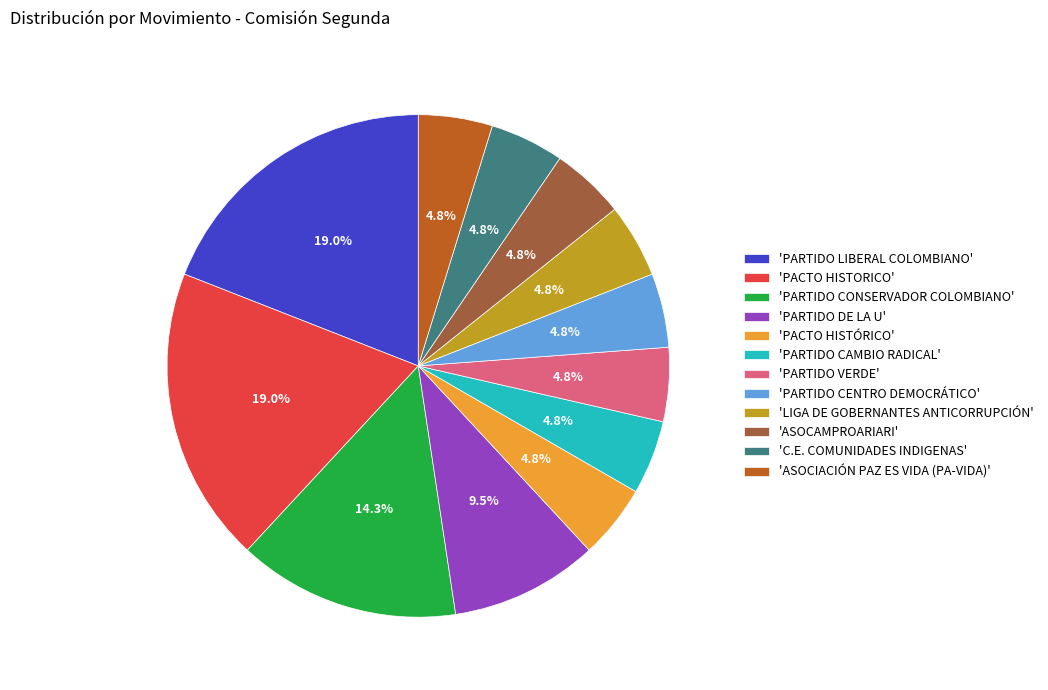

To the nearest percent, what is the average slice percentage?

8%